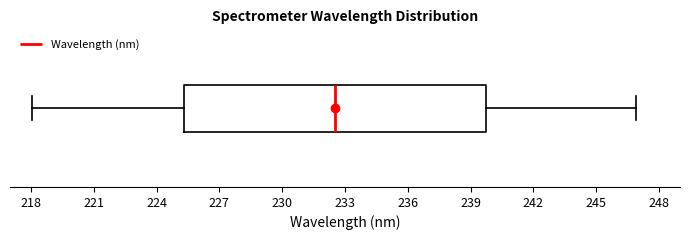

Read this box plot against the x-axis: the position of the median line, the range covered by the box, and the ends of both whiskers. The values are not printed on the chart, so give them approximately, as read against the axis.

median 232.5, box 225.5 to 239.5, whiskers 218.0 to 247.0